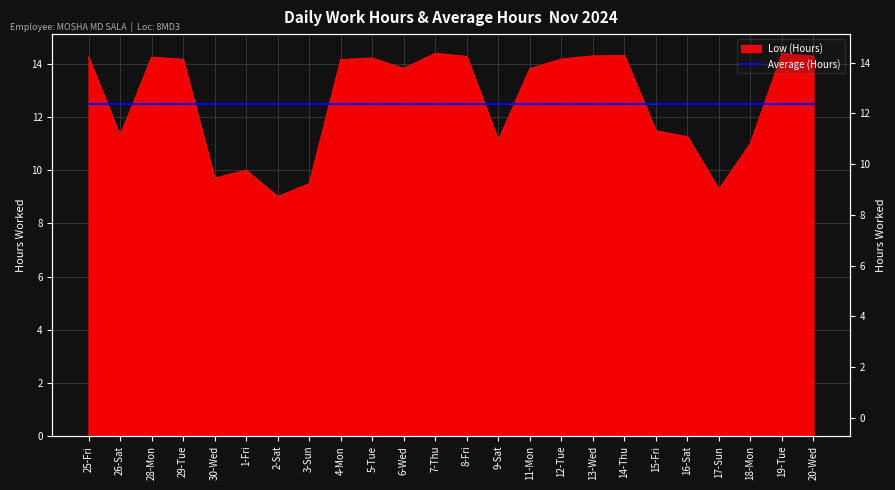

What position from the right is 30-Wed?

20